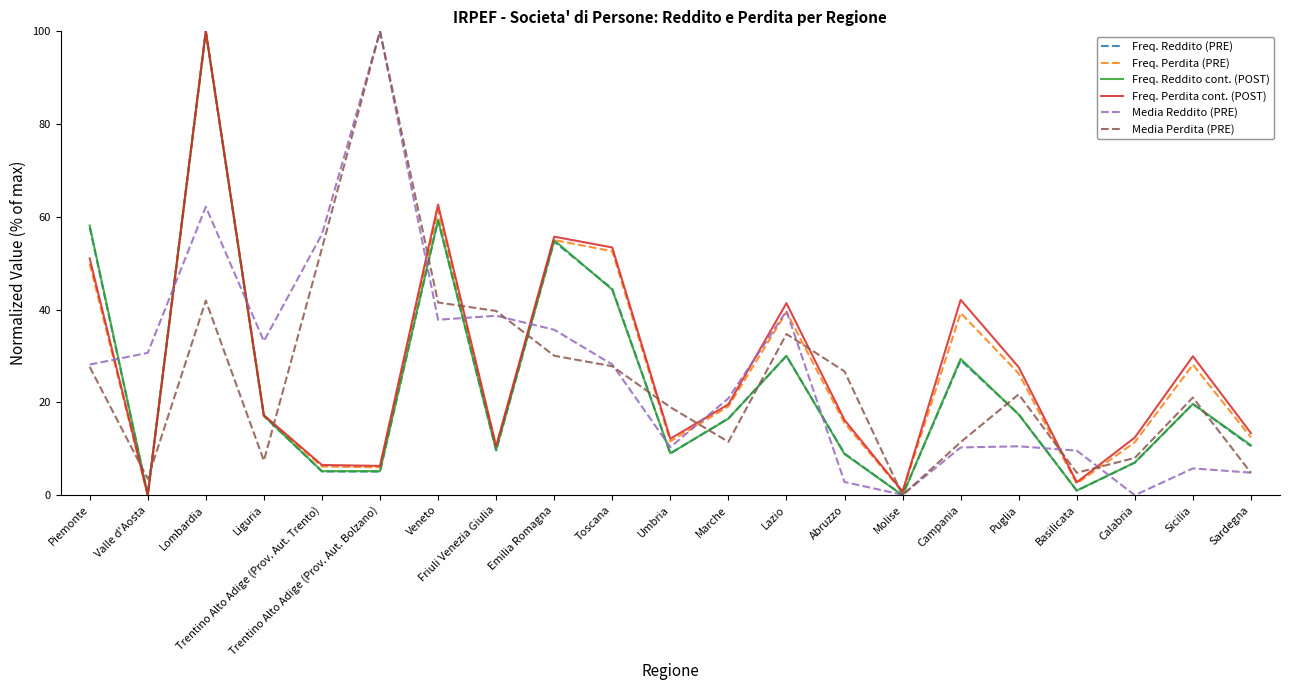

Is this an area chart (filled region under the line)?

No